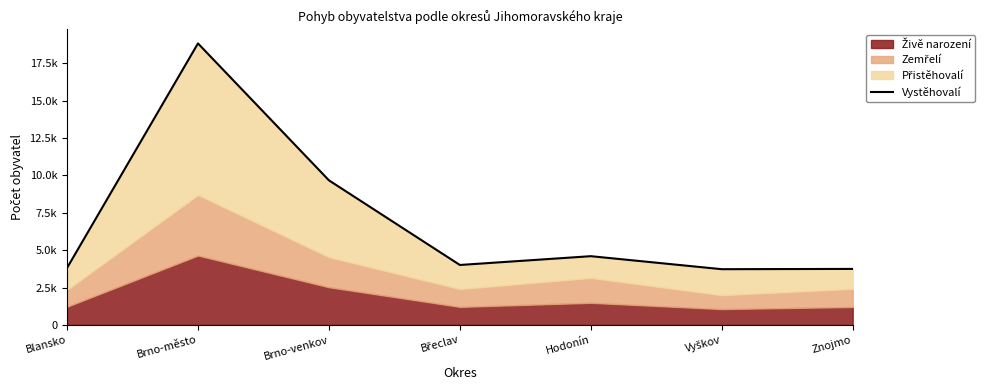

Reading right to left, what are all the values shown in this chart?

3746	3727	4597	4009	9671	18829	3809